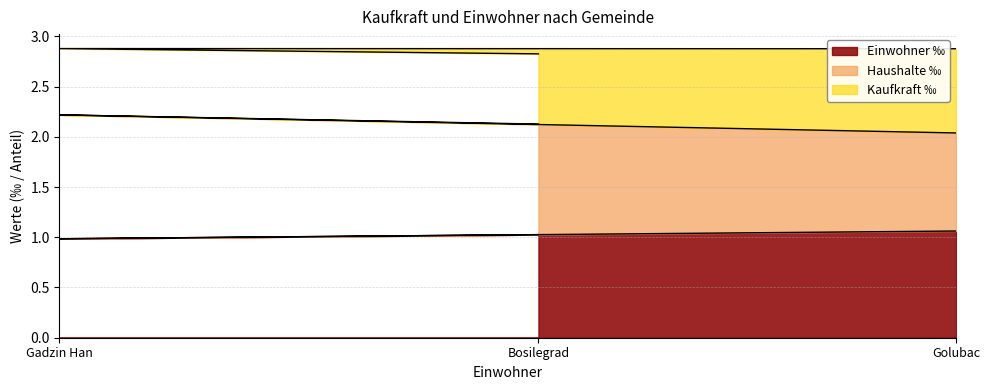

How many lines are shown in the chart?

3